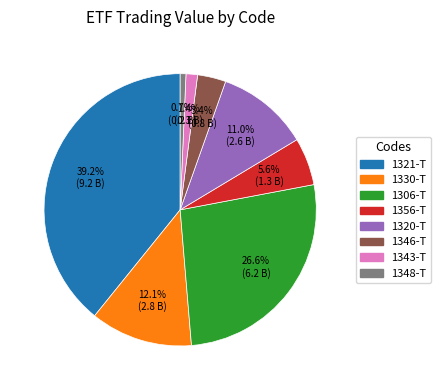

To the nearest percent, what portion does 1343-T represent?

1%